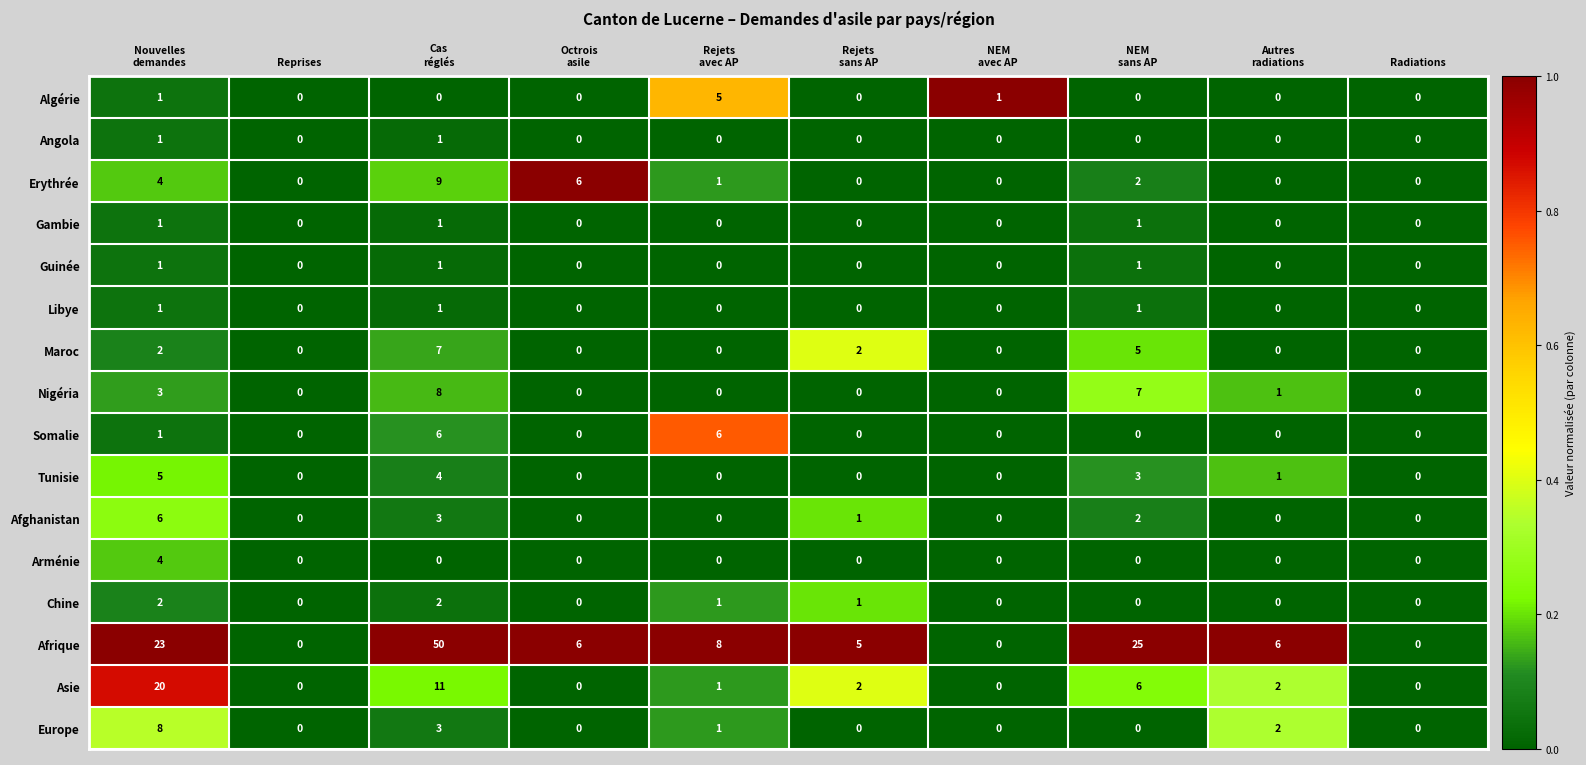

The Guinée series shows 0 at Radiations. True or false?

True